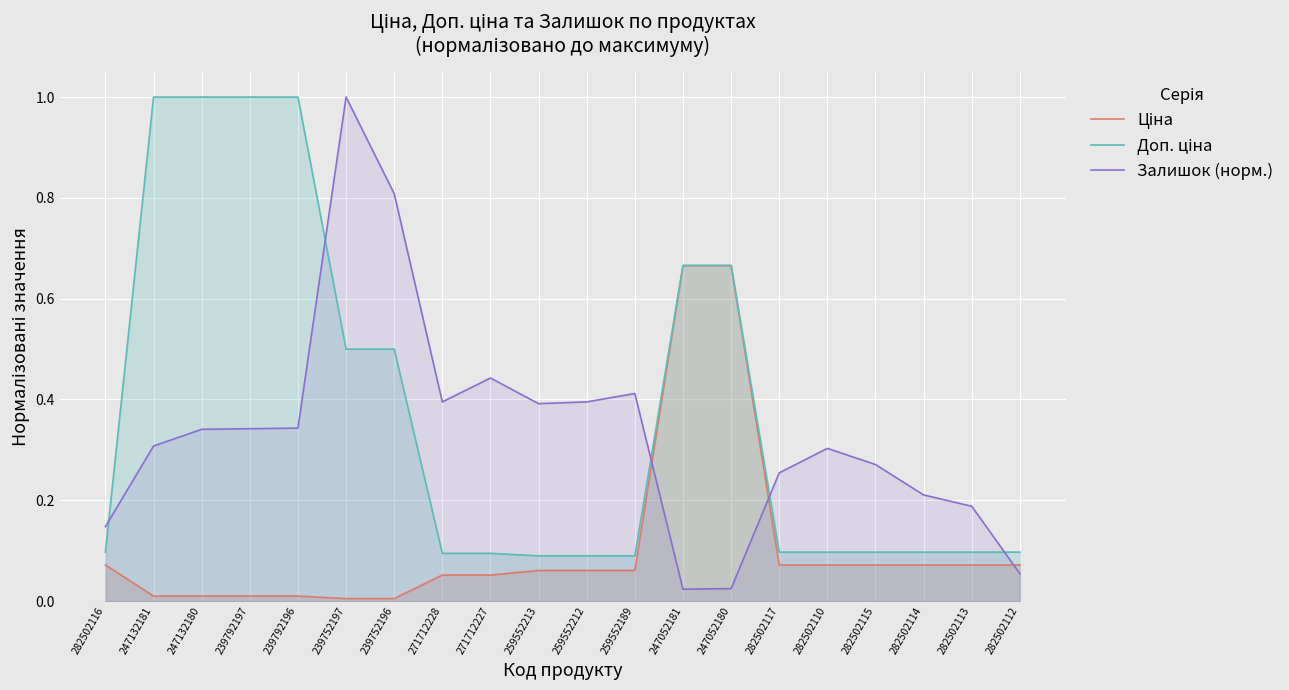

Reading right to left, list all the values displayed in this chart.

Ціна: 282502112=0.1	282502113=0.1	282502114=0.1	282502115=0.1	282502110=0.1	282502117=0.1	247052180=0.7	247052181=0.7	259552189=0.1	259552212=0.1	259552213=0.1	271712227=0.1	271712228=0.1	239752196=0.0	239752197=0.0	239792196=0.0	239792197=0.0	247132180=0.0	247132181=0.0	282502116=0.1
Доп. ціна: 282502112=0.1	282502113=0.1	282502114=0.1	282502115=0.1	282502110=0.1	282502117=0.1	247052180=0.7	247052181=0.7	259552189=0.1	259552212=0.1	259552213=0.1	271712227=0.1	271712228=0.1	239752196=0.5	239752197=0.5	239792196=1.0	239792197=1.0	247132180=1.0	247132181=1.0	282502116=0.1
Залишок (норм.): 282502112=0.1	282502113=0.2	282502114=0.2	282502115=0.3	282502110=0.3	282502117=0.3	247052180=0.0	247052181=0.0	259552189=0.4	259552212=0.4	259552213=0.4	271712227=0.4	271712228=0.4	239752196=0.8	239752197=1.0	239792196=0.3	239792197=0.3	247132180=0.3	247132181=0.3	282502116=0.1